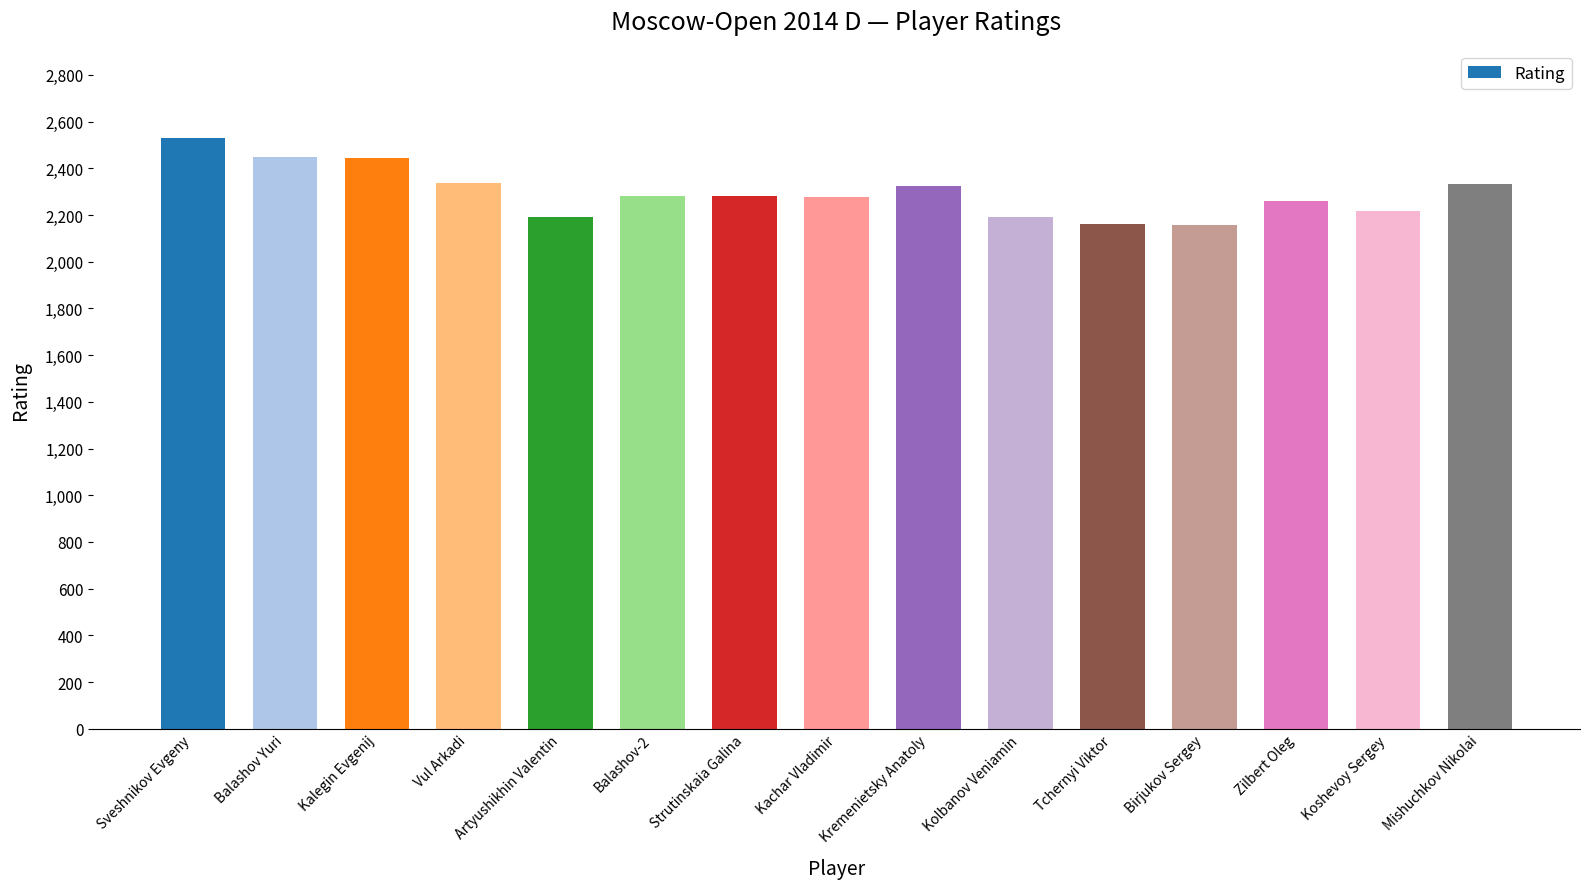

Are the bars horizontal?

No